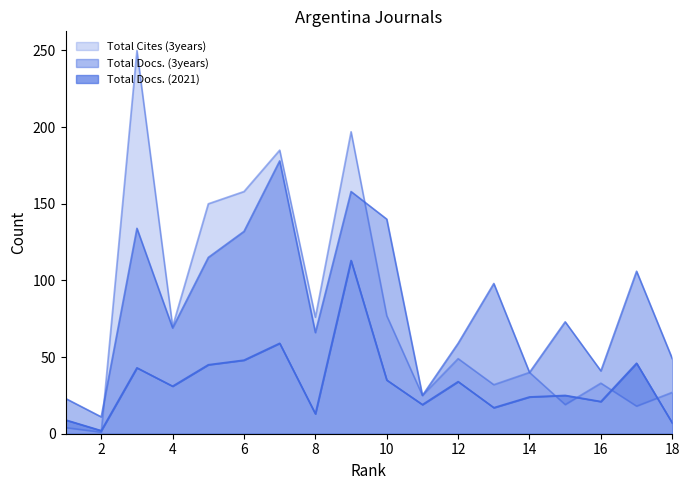

Where does the Total Docs. (3years) series first go above 73?

3